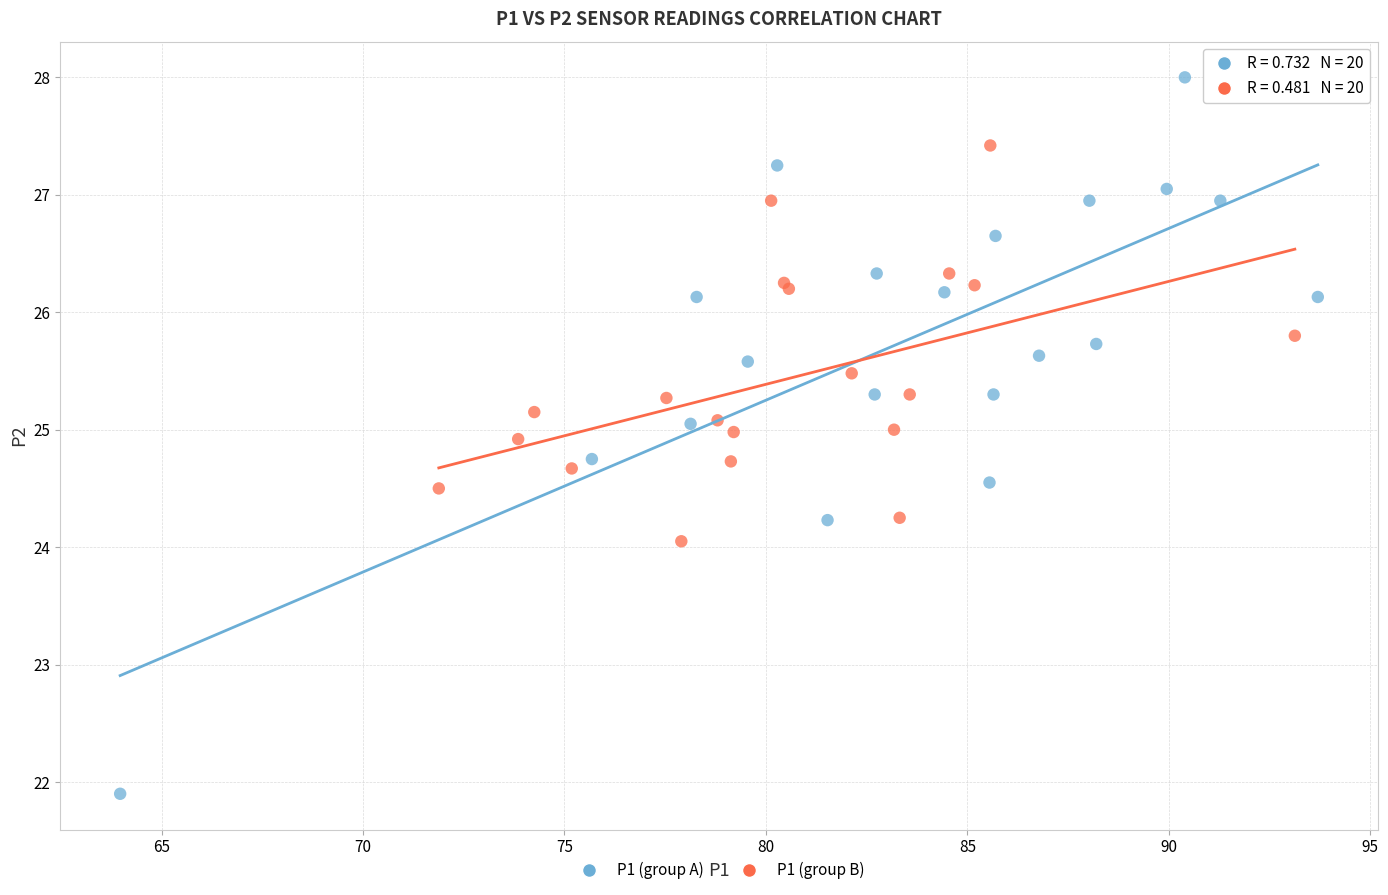

Which series has the largest Y range (max minus min)?

P1 (group A)